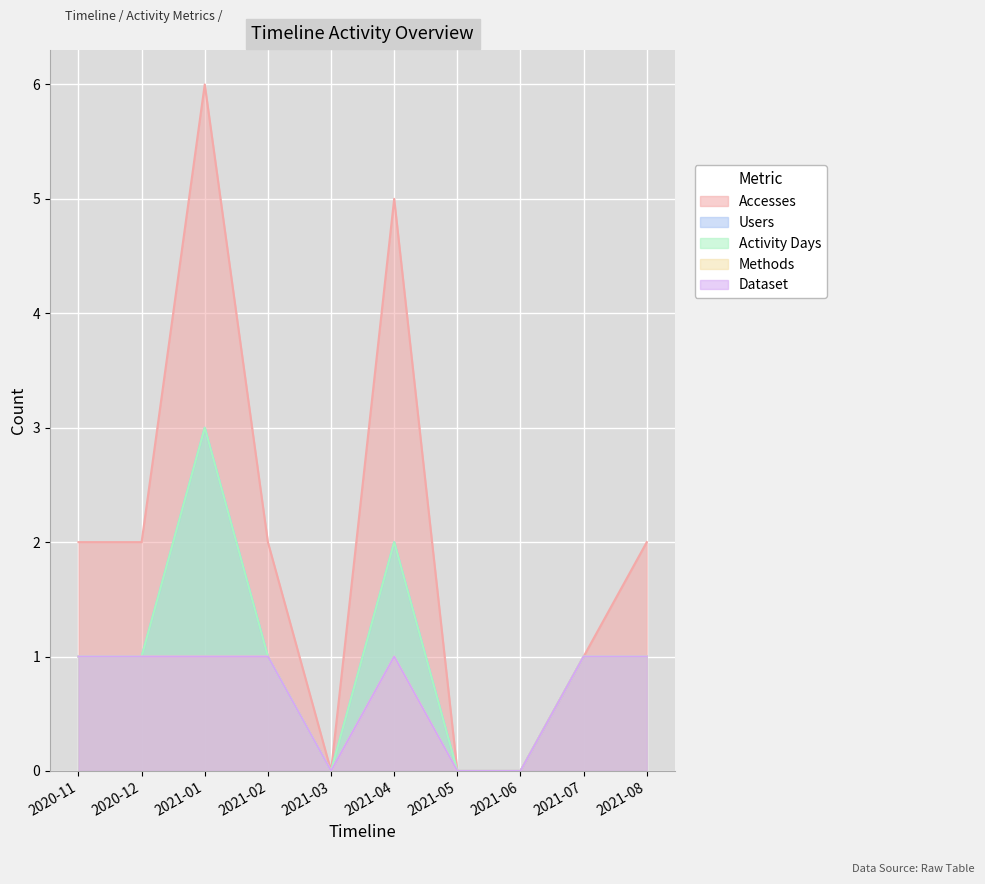

At which category does Methods reach its first local valley?

2021-03